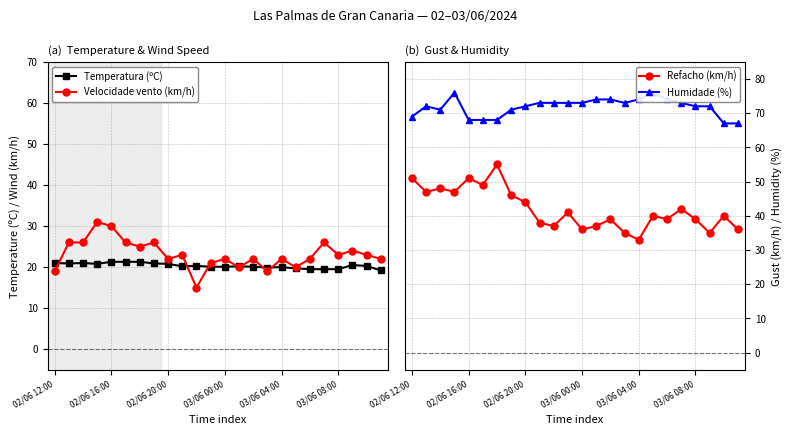

Which series has the widest spread of values?

Refacho (km/h)